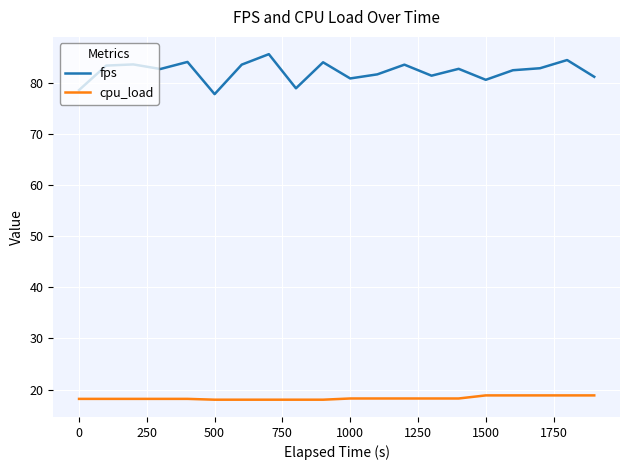

Rank the series by their average value, from highest to lowest.

fps, cpu_load